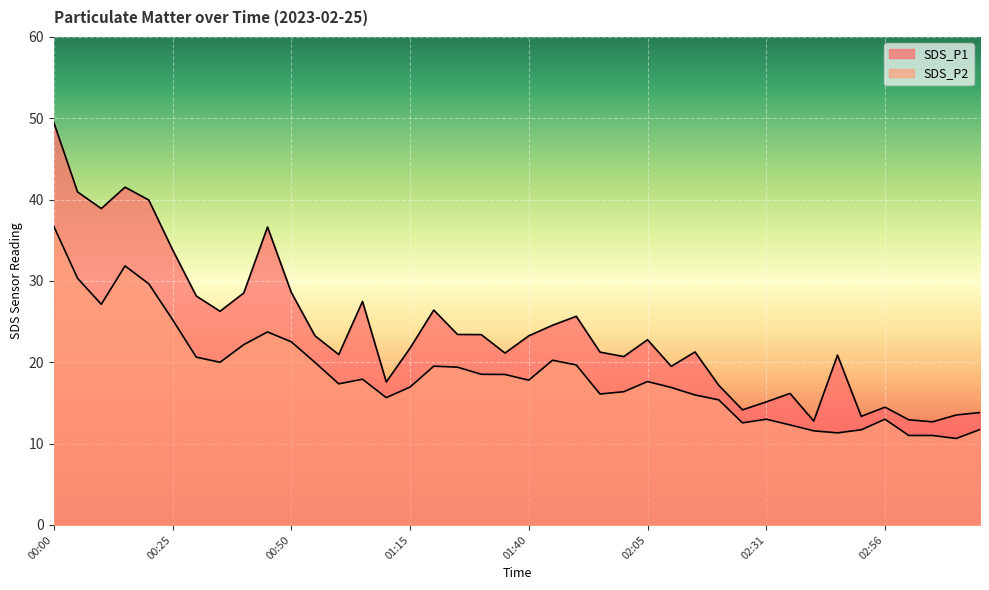

What is the difference between the SDS_P2 values at 00:45 and 00:30?

3.1